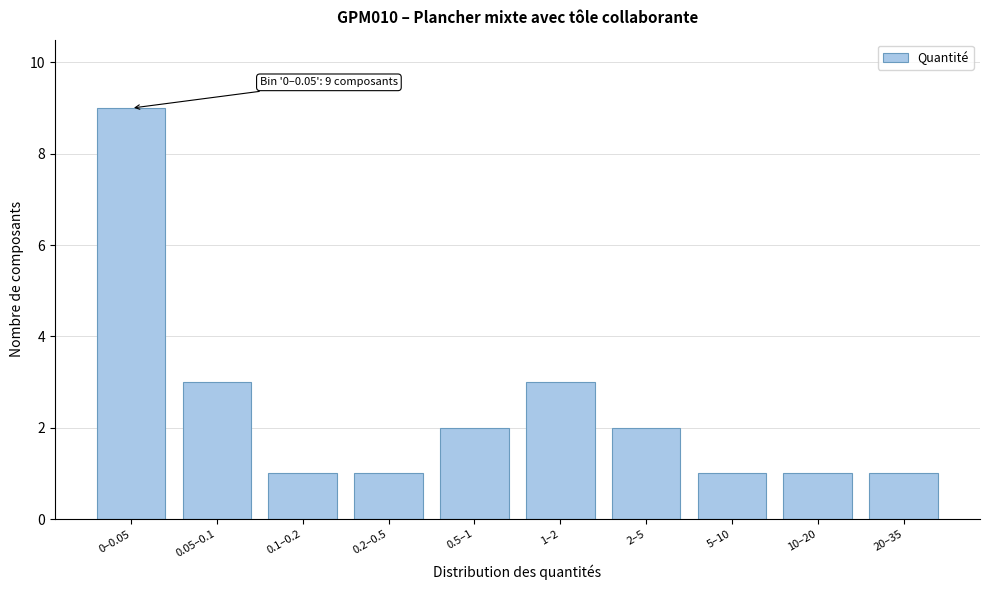

Reading left to right, list all the values displayed in this chart.

0–0.05=9	0.05–0.1=3	0.1–0.2=1	0.2–0.5=1	0.5–1=2	1–2=3	2–5=2	5–10=1	10–20=1	20–35=1